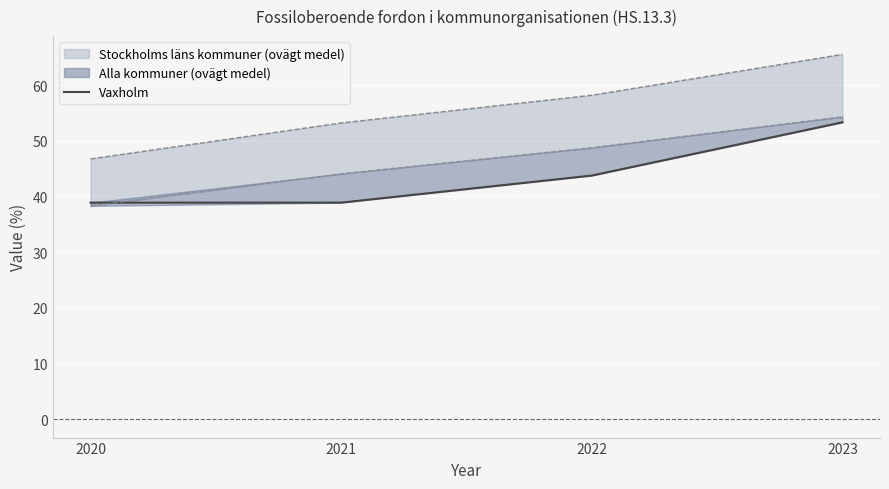

True or false: the data shows 53.3 at 2023.

True